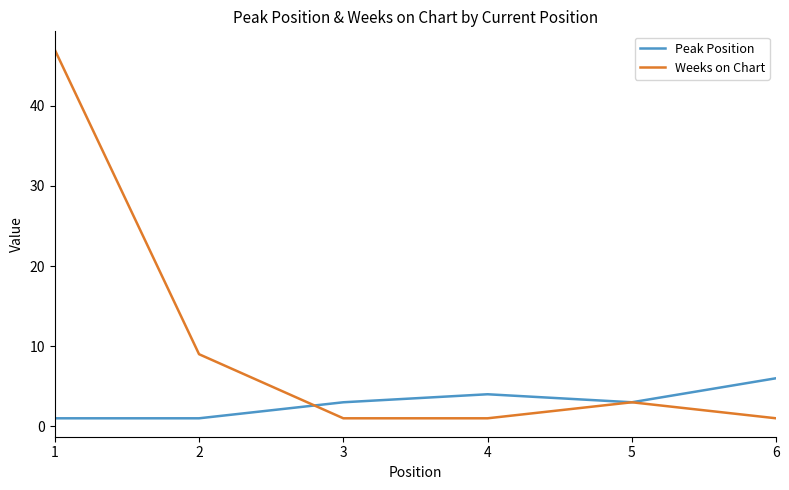

What are all the series names shown in the legend?

Peak Position, Weeks on Chart